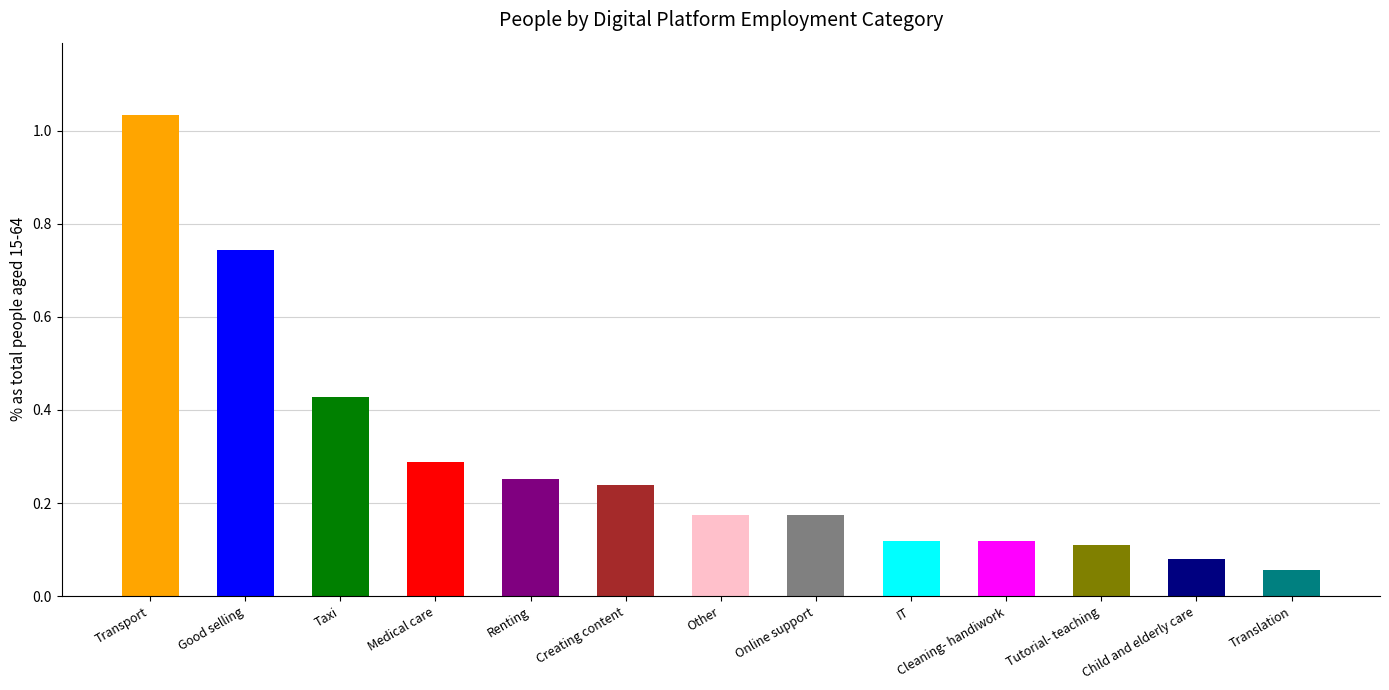

What is the sum of all values?

3.8